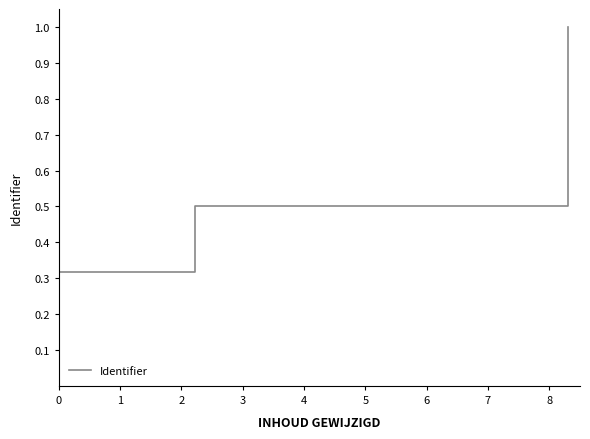

How many positive values are there?

10